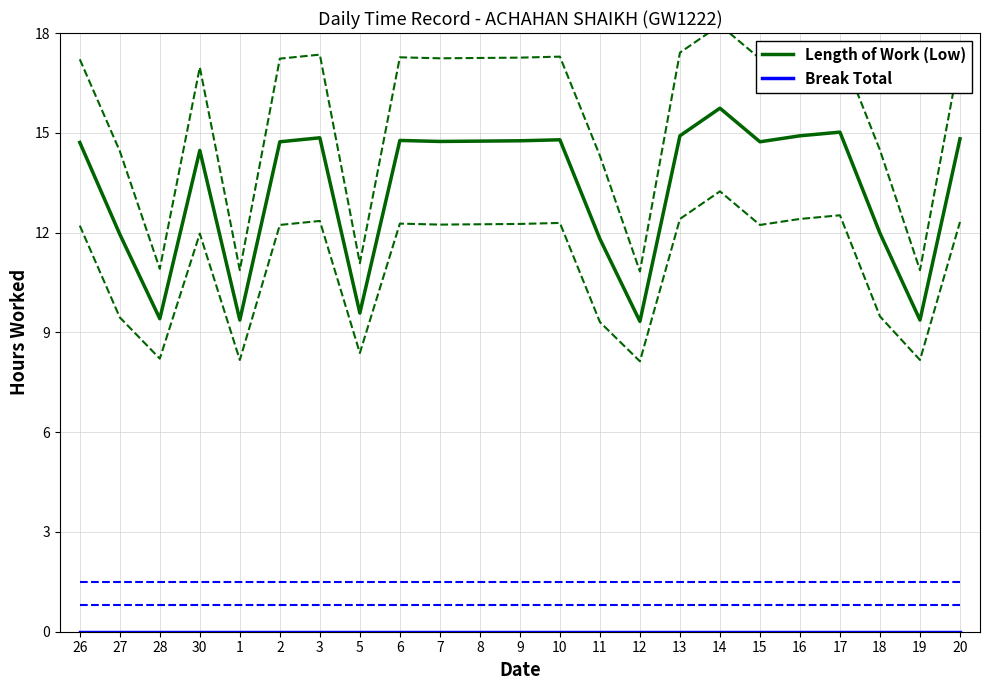

The Length of Work (Low) series shows 15.1 at 19. True or false?

False